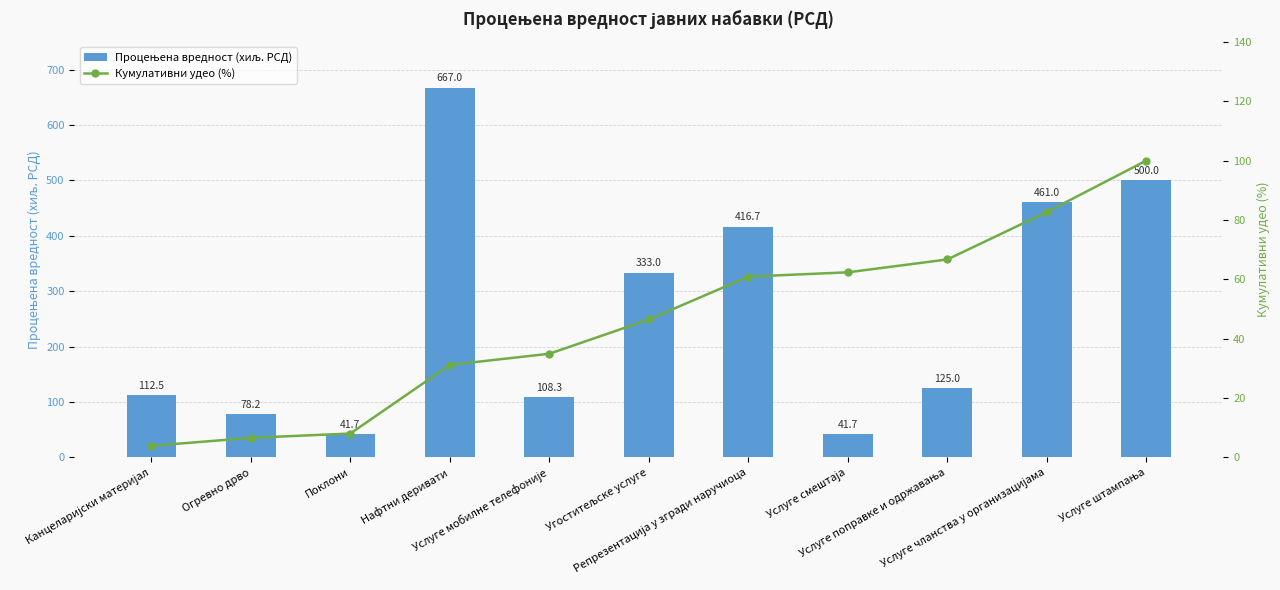

What is the maximum value shown in the chart?

667.0